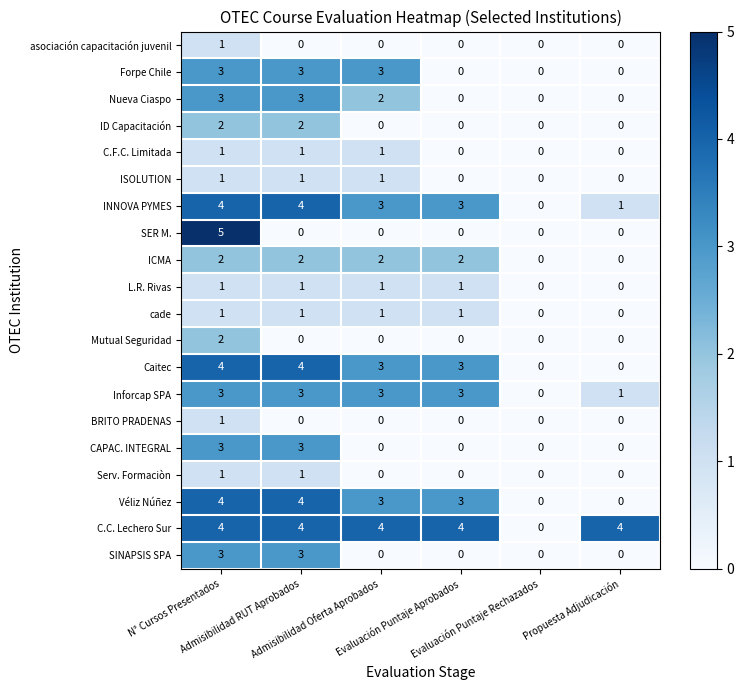

Count the Inforcap SPA values in the range 1 to 3.

5